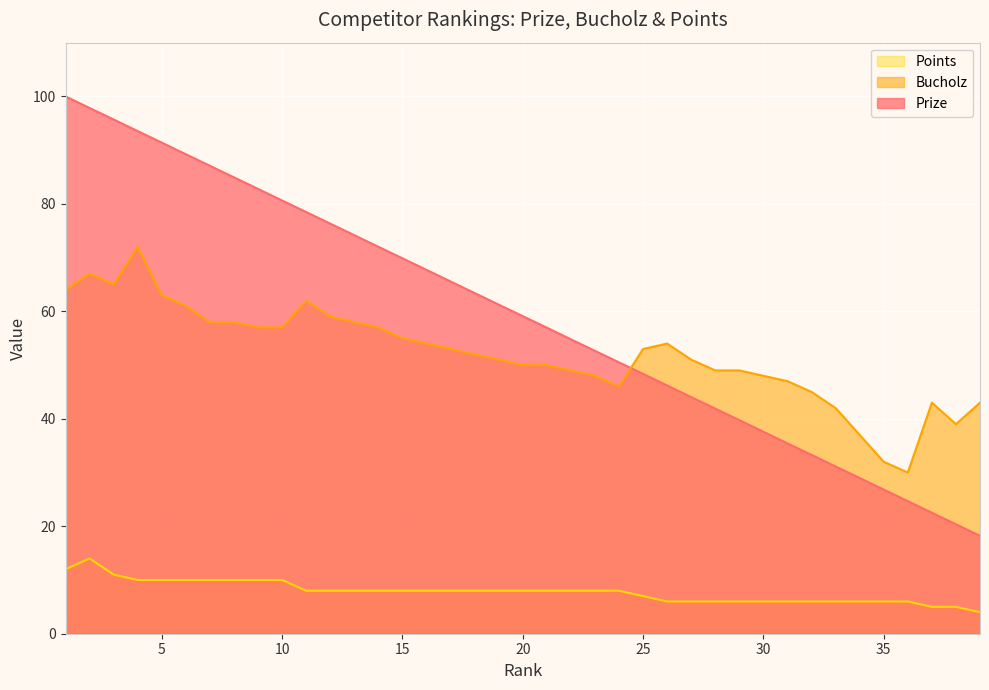

Reading left to right, what are all the values shown in this chart?

Prize: 100.0	97.8	95.7	93.5	91.4	89.2	87.1	84.9	82.8	80.6	78.5	76.3	74.2	72.0	69.9	67.7	65.6	63.4	61.2	59.1	57.0	54.8	52.6	50.5	48.4	46.2	44.0	41.9	39.7	37.6	35.4	33.3	31.1	29.0	26.8	24.7	22.5	20.4	18.2
Bucholz: 64.0	67.0	65.0	72.0	63.0	61.0	58.0	58.0	57.0	57.0	62.0	59.0	58.0	57.0	55.0	54.0	53.0	52.0	51.0	50.0	50.0	49.0	48.0	46.0	53.0	54.0	51.0	49.0	49.0	48.0	47.0	45.0	42.0	37.0	32.0	30.0	43.0	39.0	43.0
Points: 12.0	14.0	11.0	10.0	10.0	10.0	10.0	10.0	10.0	10.0	8.0	8.0	8.0	8.0	8.0	8.0	8.0	8.0	8.0	8.0	8.0	8.0	8.0	8.0	7.0	6.0	6.0	6.0	6.0	6.0	6.0	6.0	6.0	6.0	6.0	6.0	5.0	5.0	4.0